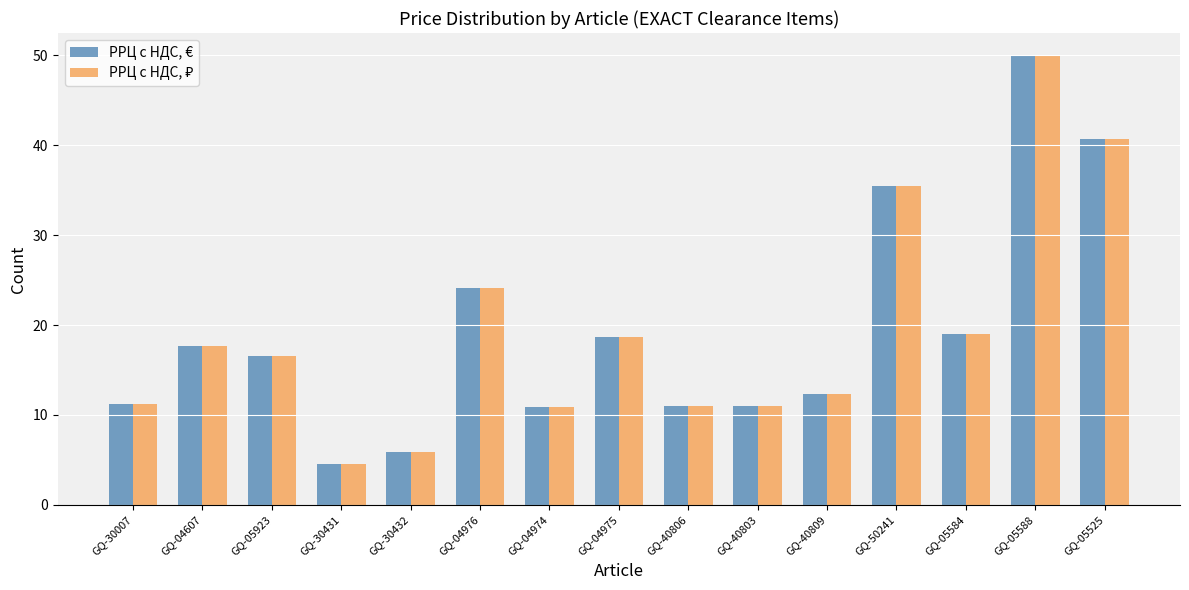

True or false: РРЦ с НДС, € has a value of 10.8 at GQ-04974.

True